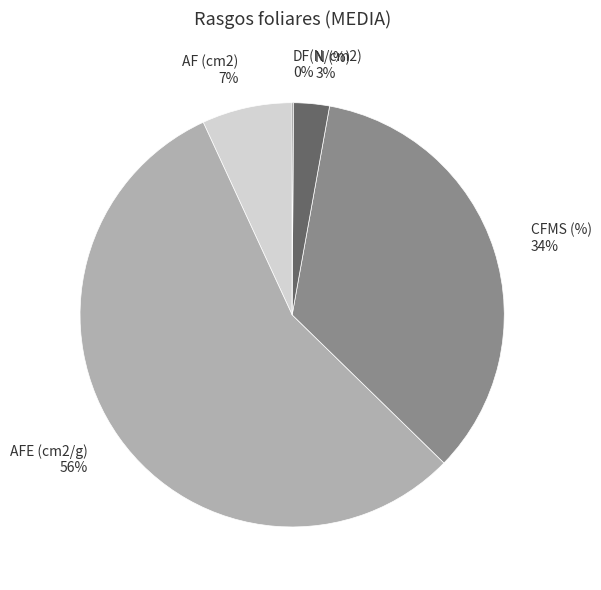

Between CFMS (%) 34% and AFE (cm2/g) 56%, which is larger?

AFE (cm2/g) 56%